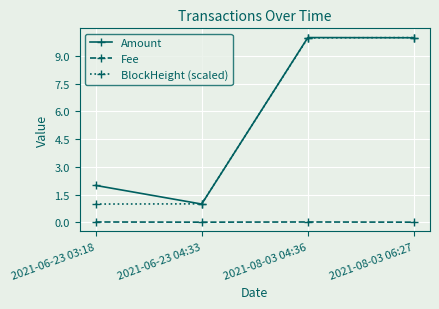

Is the value of BlockHeight (scaled) at 2021-08-03 04:36 greater than the value of Fee at 2021-06-23 04:33?

Yes